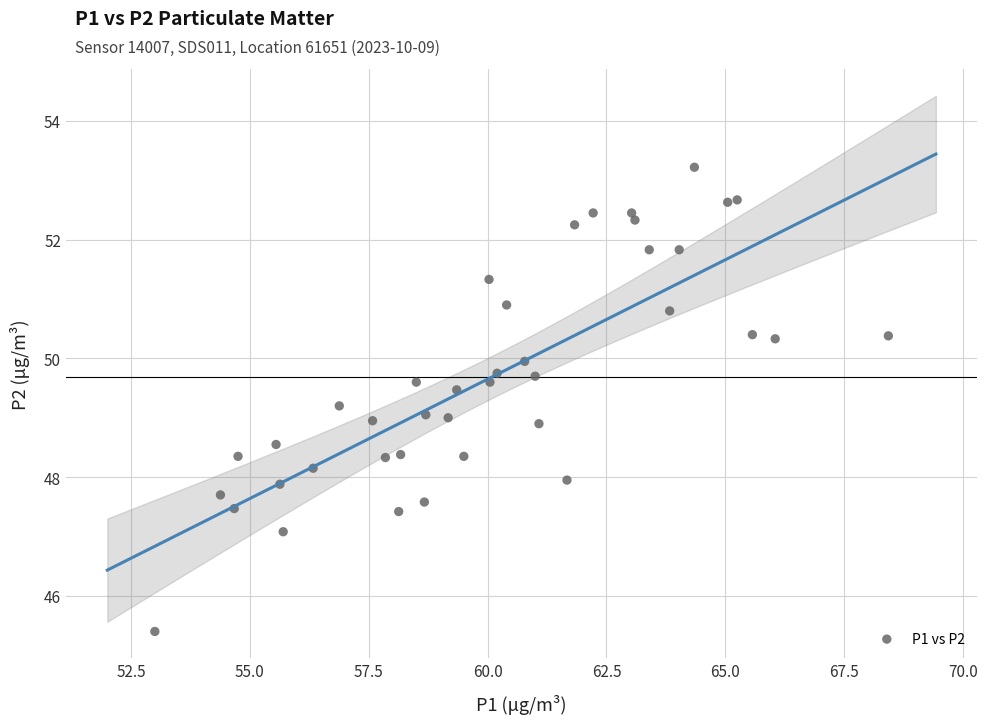

What is the range of Y values (max minus min)?

7.8